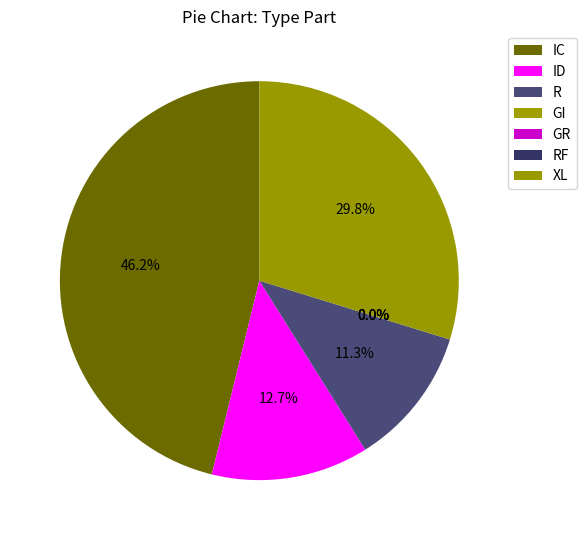

Do XL and GI together represent more than half of the pie?

No